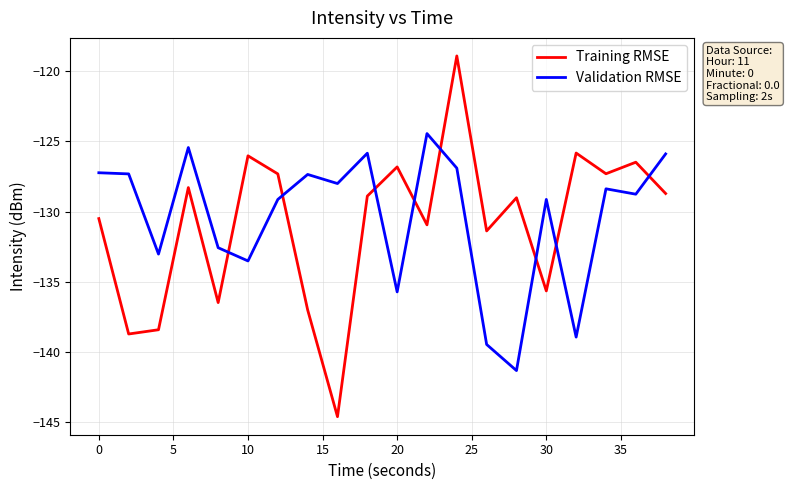

Rank the series by their maximum value, from lowest to highest.

Validation RMSE, Training RMSE